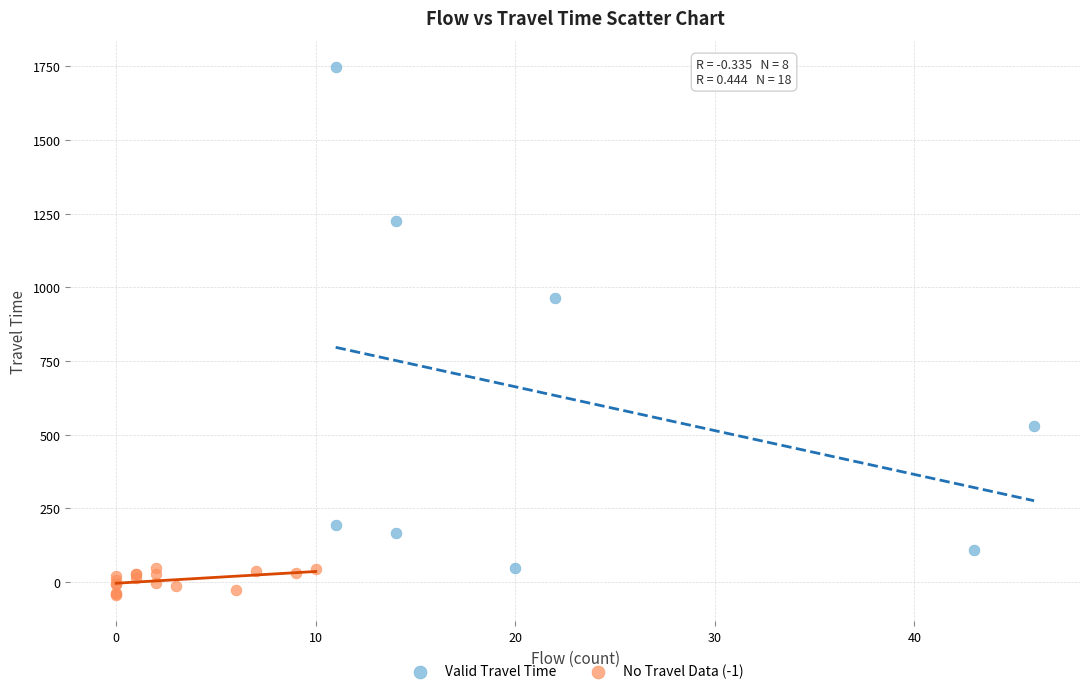

Which series has the largest Y range (max minus min)?

Valid Travel Time